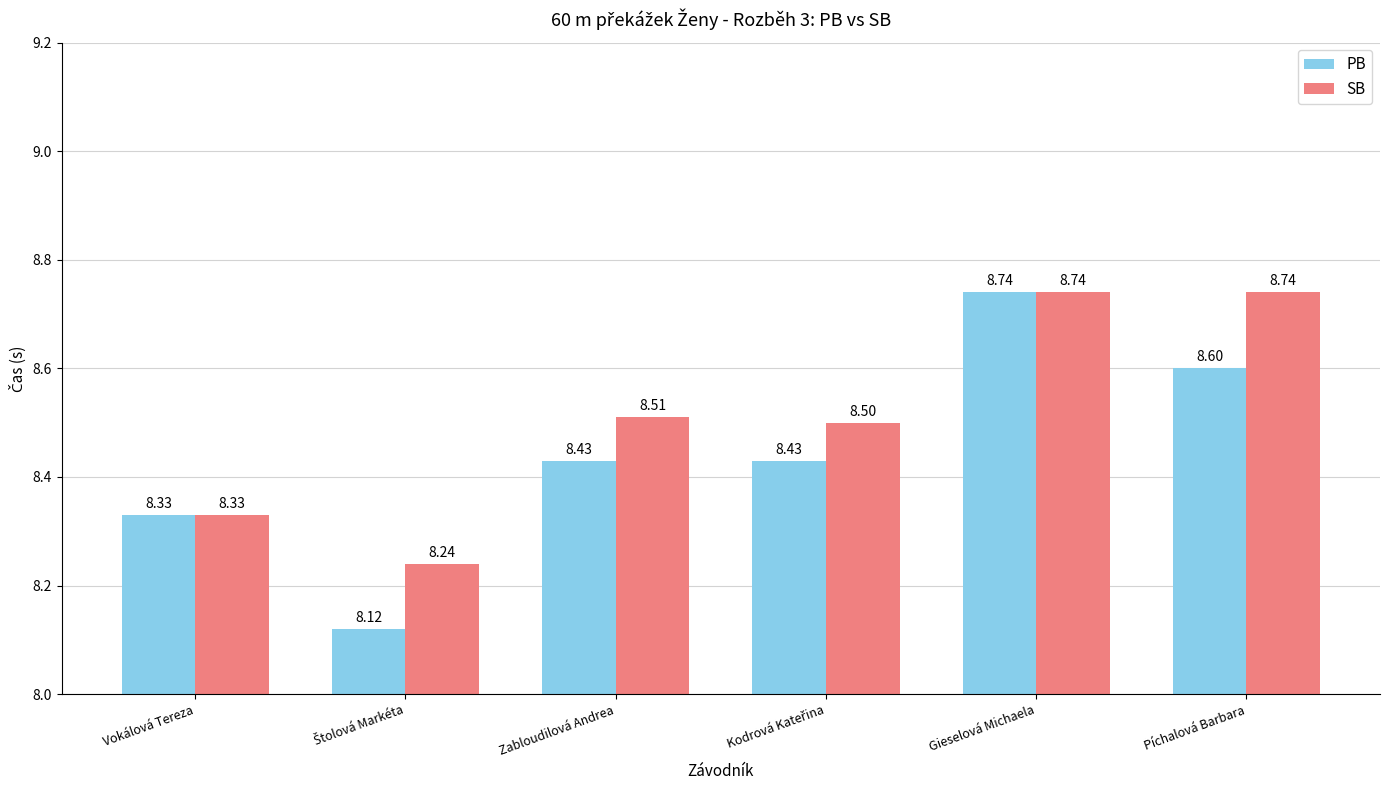

What is the minimum value shown in the chart?

8.1